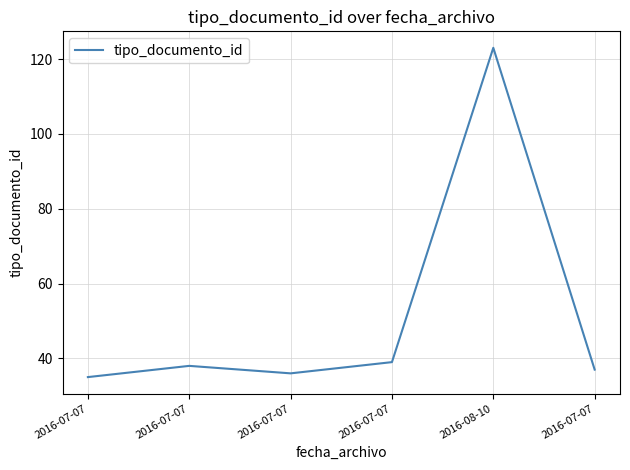

What is the smallest value displayed?

35